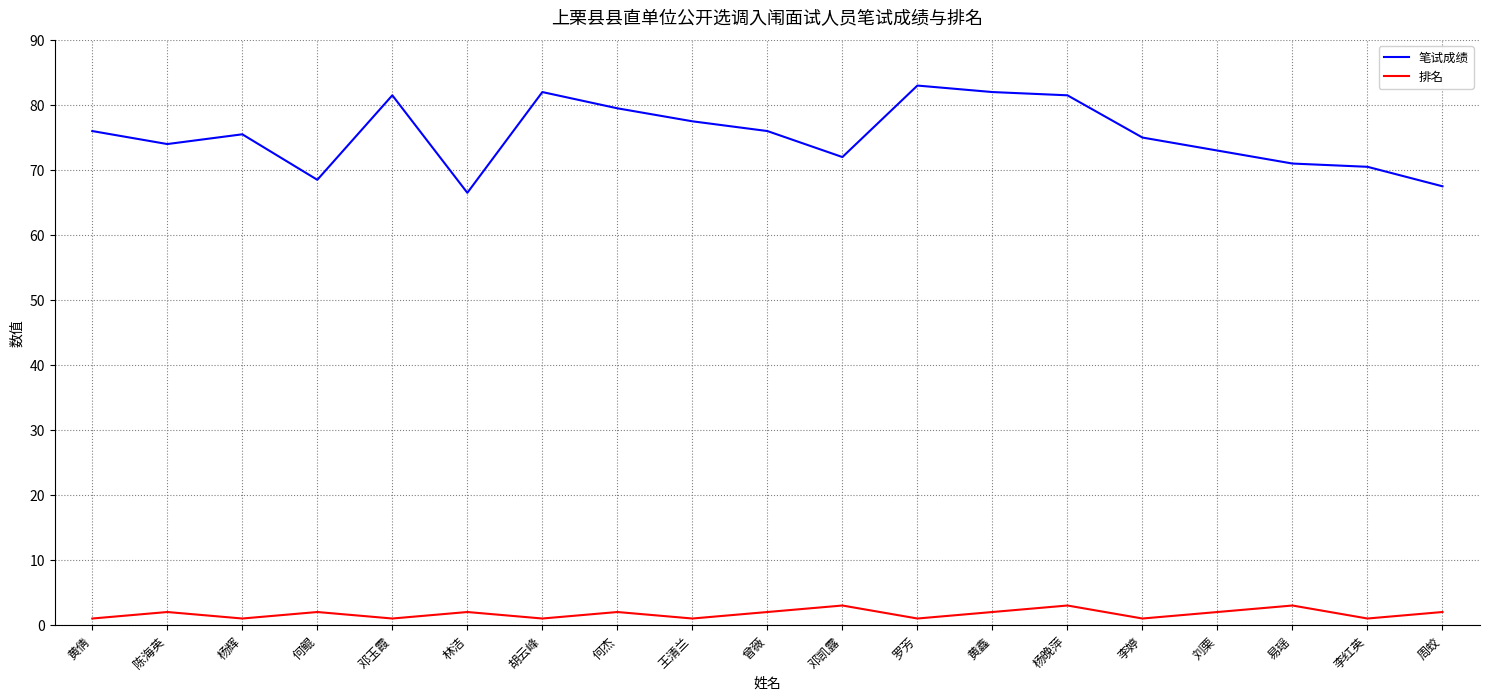

Which series has the largest total across all categories?

笔试成绩